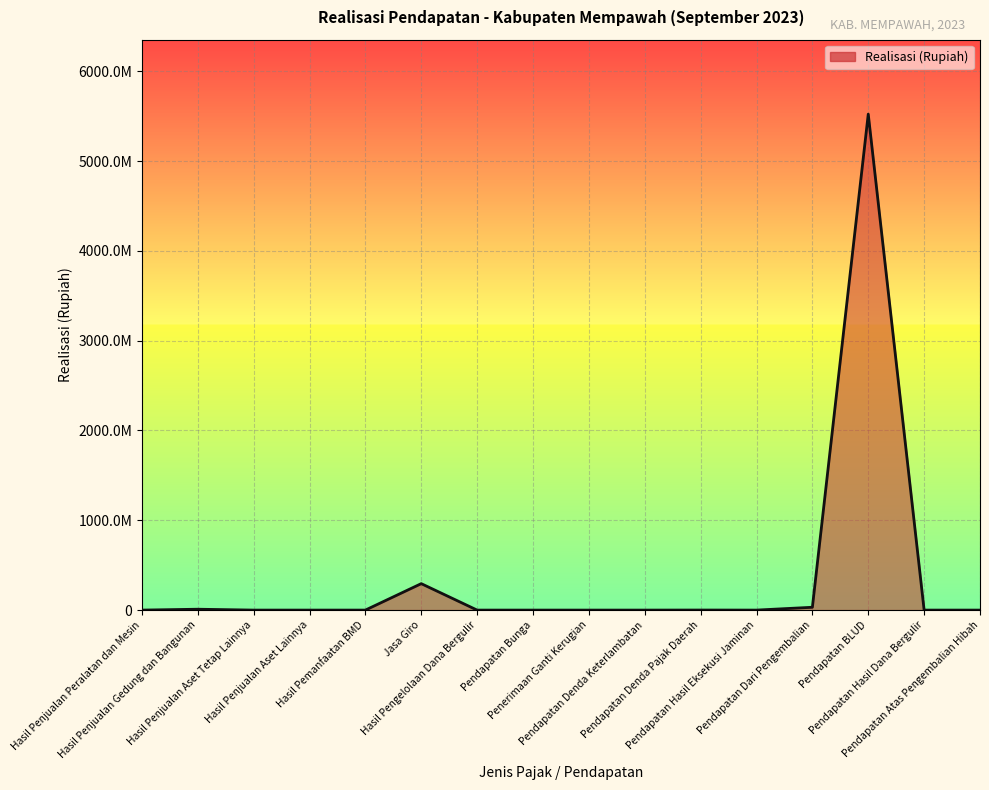

How many points are higher than both their immediate neighbors (excluding endpoints)?

4